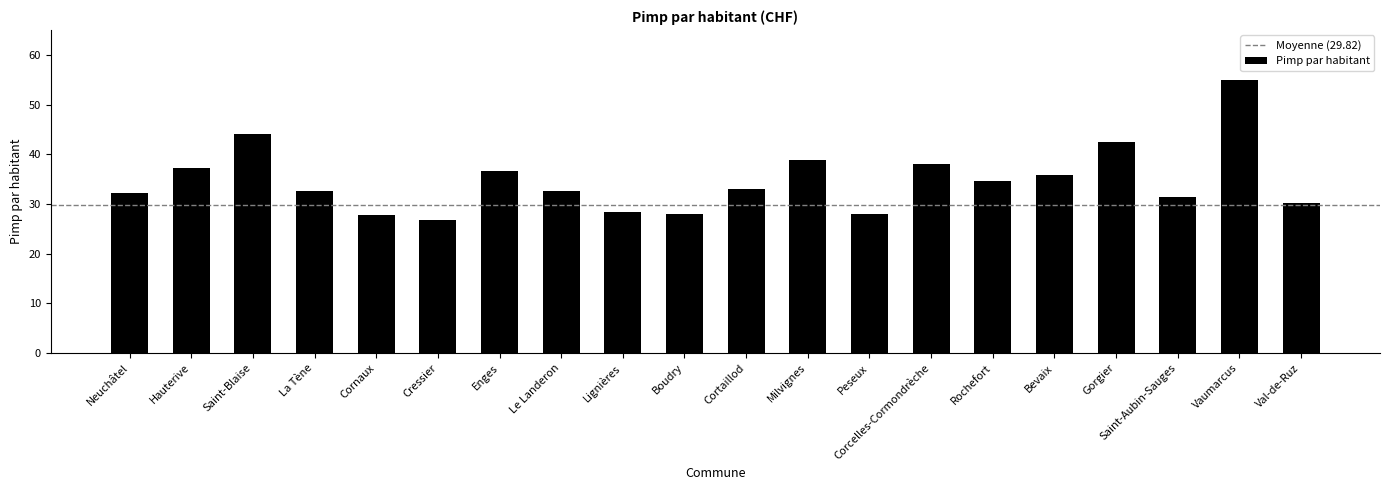

How many values are below 33?

10